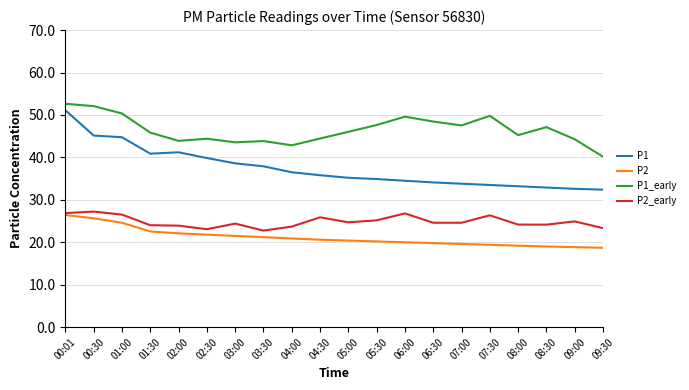

True or false: P1_early and P2_early cross at least once.

False